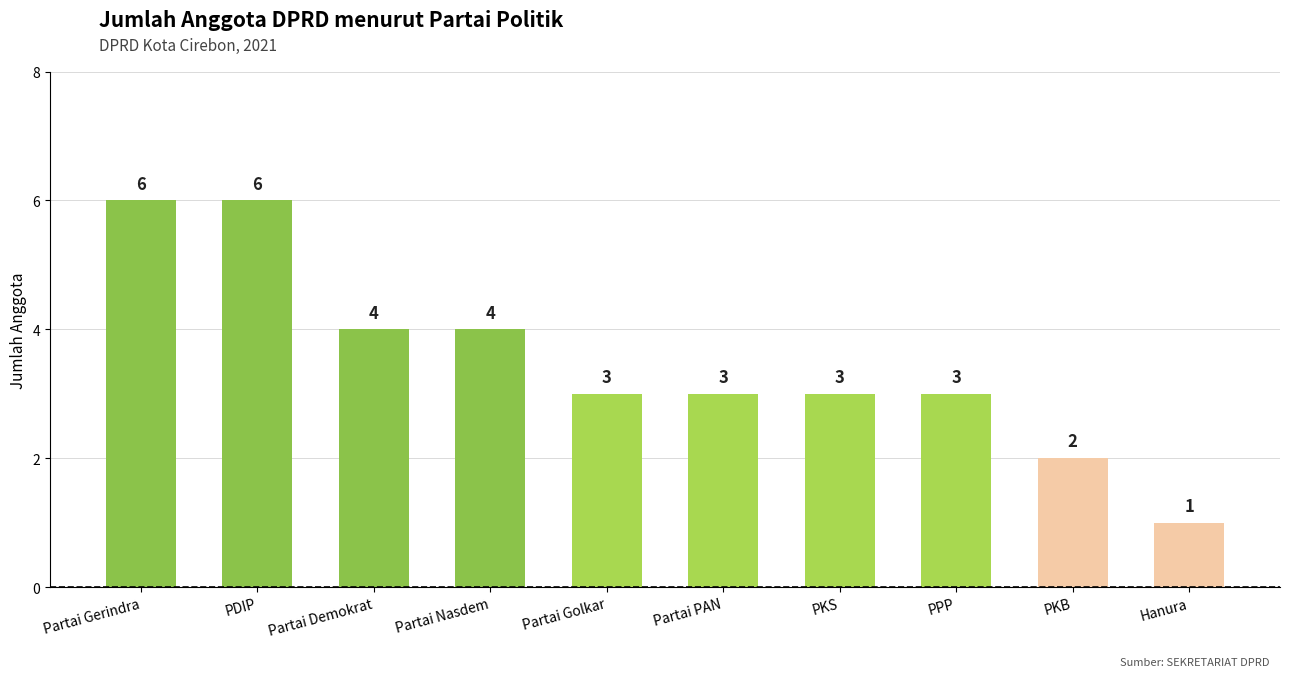

True or false: the data shows 3 at Partai PAN.

True